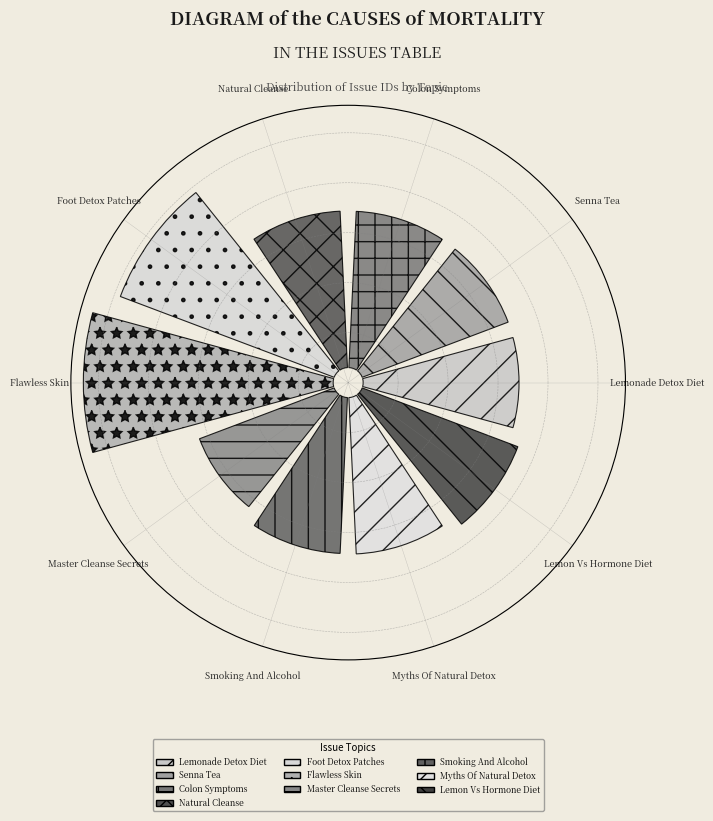

Which category has the smallest portion of the pie?

Master Cleanse Secrets